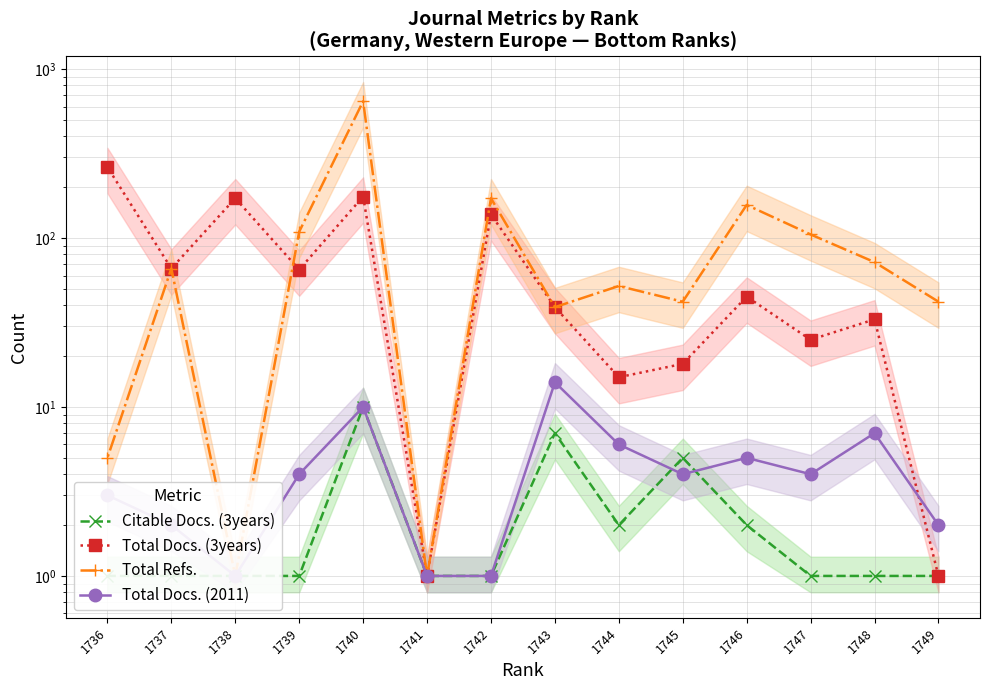

What is the difference between the maximum and minimum values in the Citable Docs. (3years) series?

9